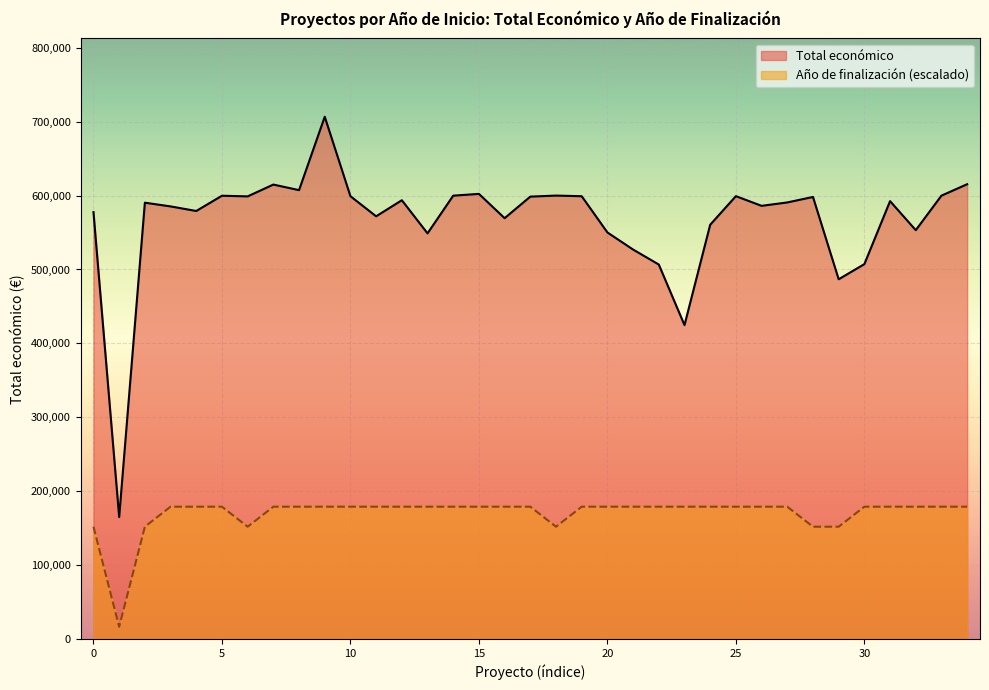

How many interior local valleys does the Año de finalización series have?

3